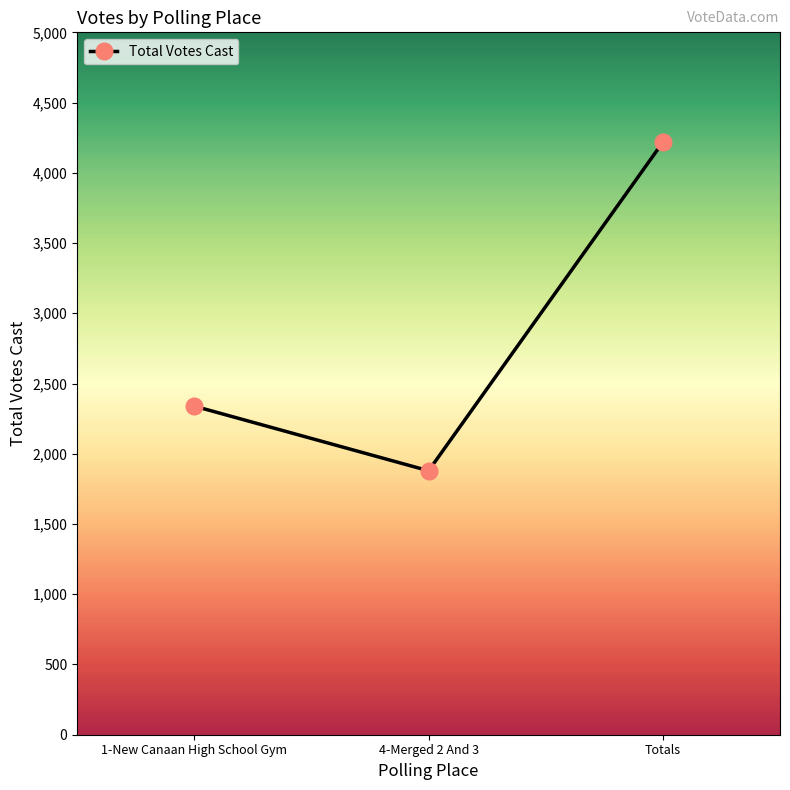

Rank the categories by value from lowest to highest.

4-Merged 2 And 3, 1-New Canaan High School Gym, Totals